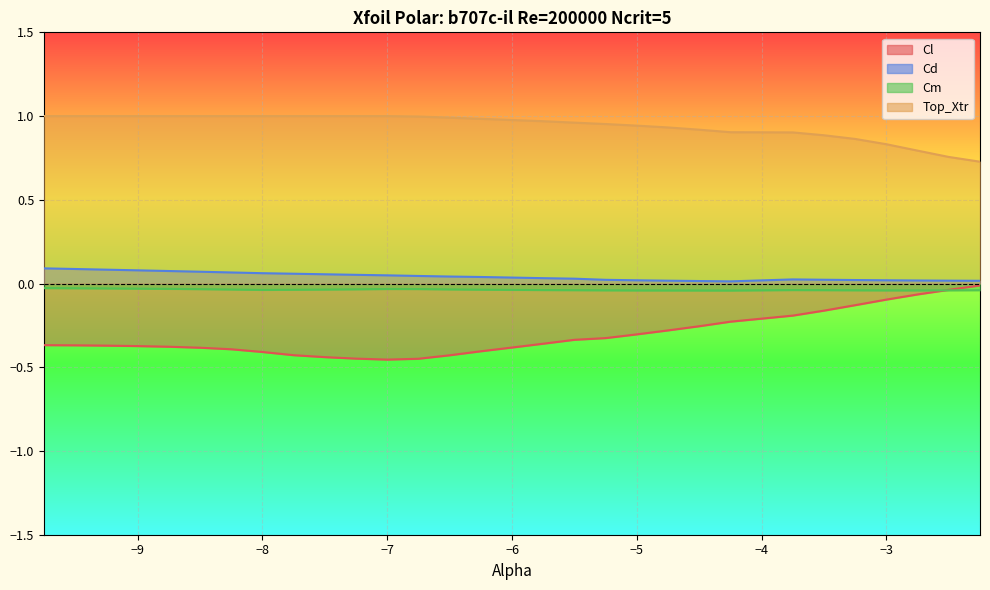

How many lines are shown in the chart?

4